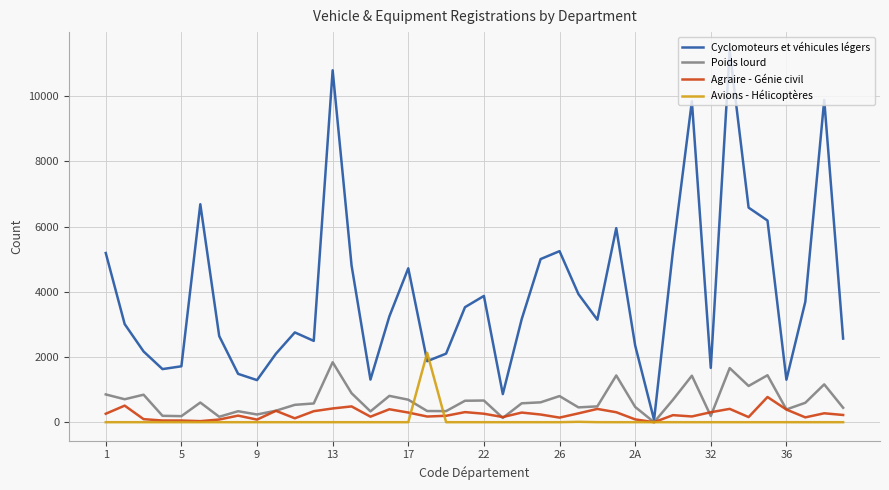

In Cyclomoteurs et véhicules légers, how many points are higher than both neighbors (excluding endpoints)?

10